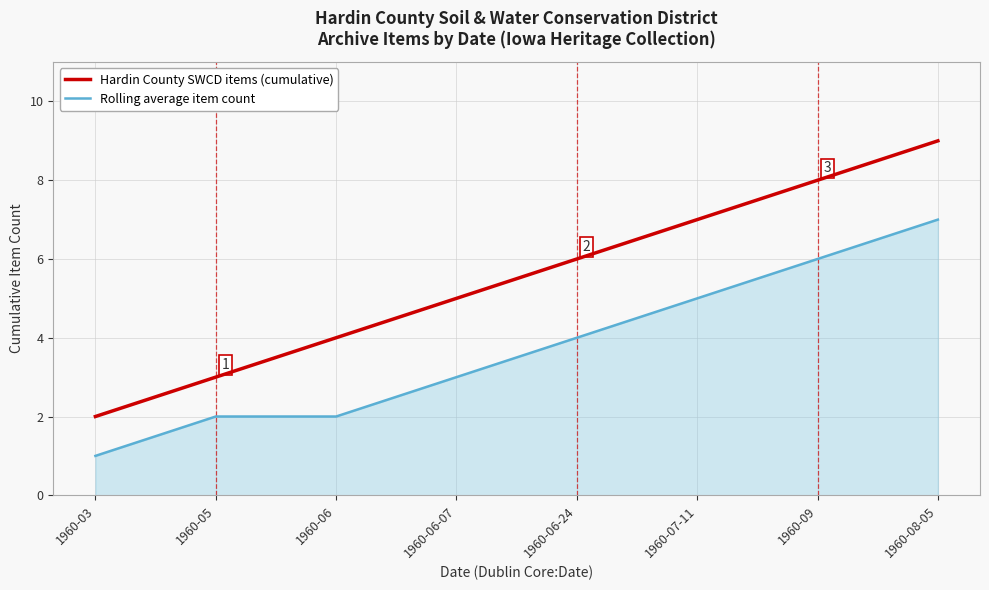

What is the difference between the maximum and second lowest values in the Rolling average item count series?

5